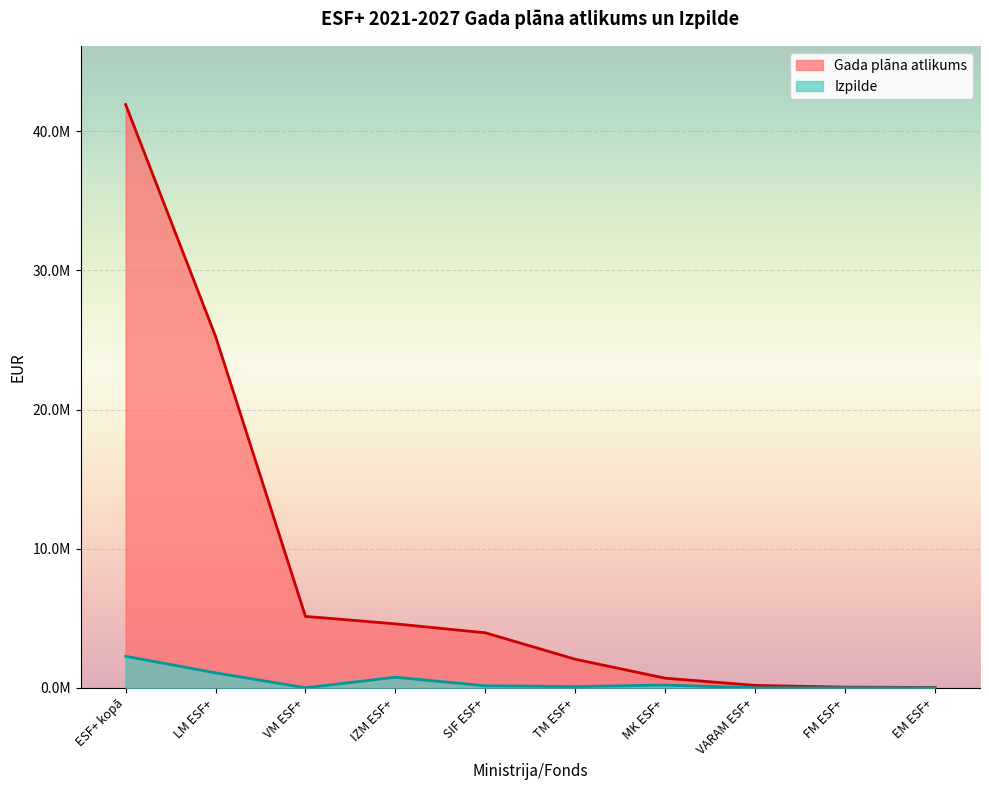

True or false: Izpilde and Gada plāna atlikums intersect in this chart.

False